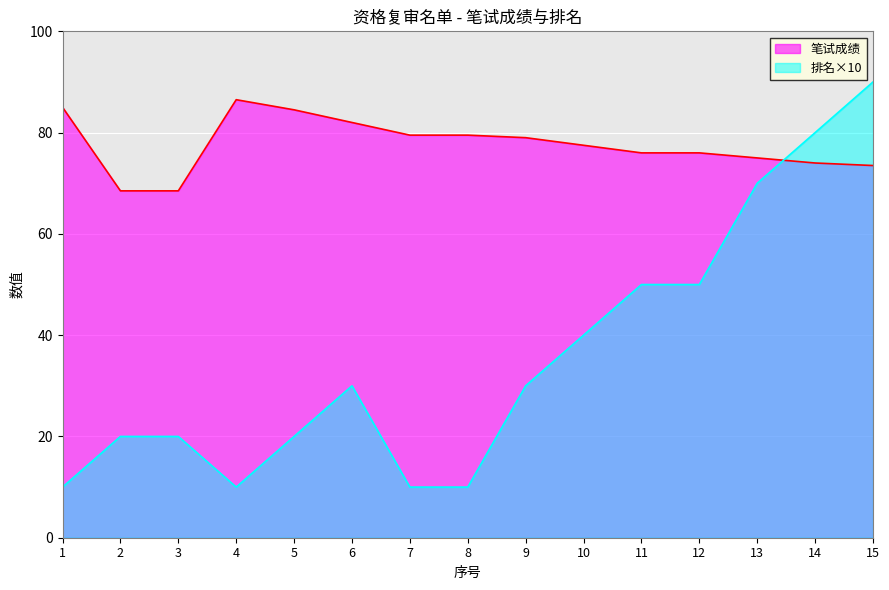

Does the chart display data point markers on the line(s)?

No